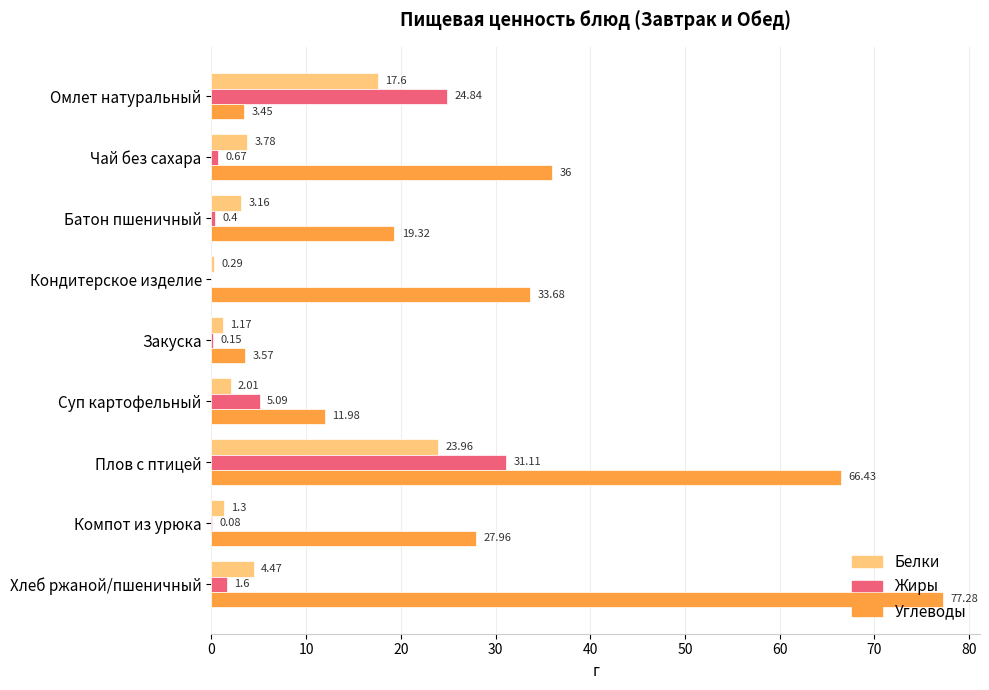

What are all the series names shown in the legend?

Белки, Жиры, Углеводы